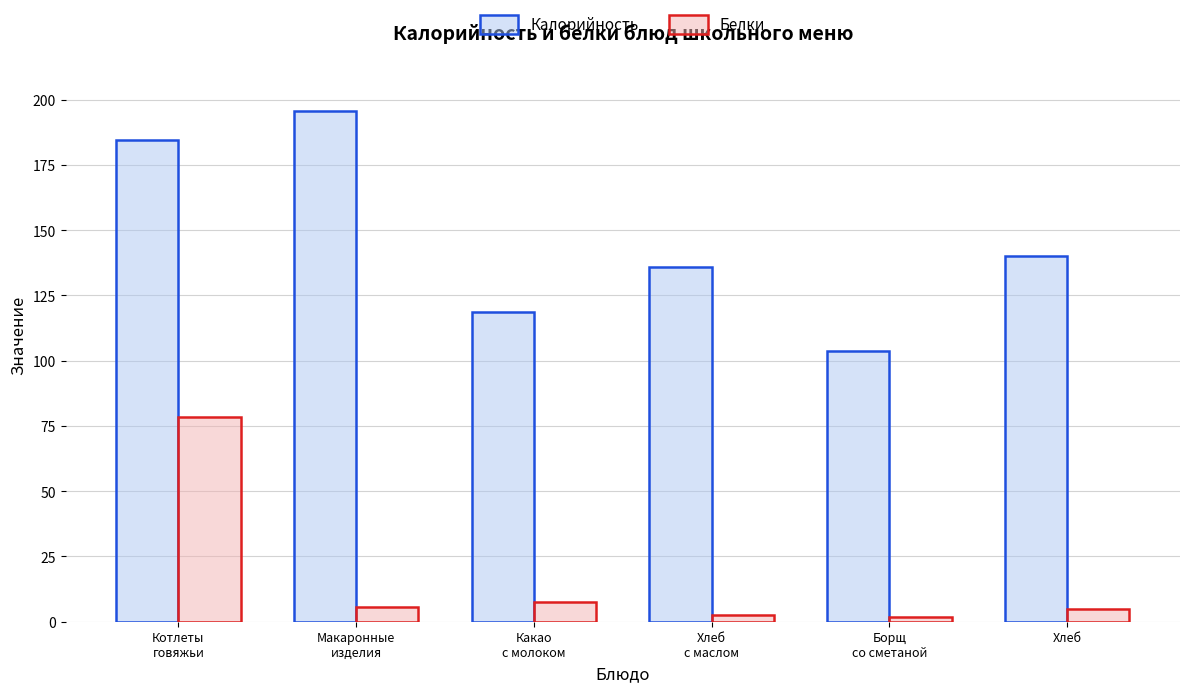

What is the maximum value shown in the chart?

195.7